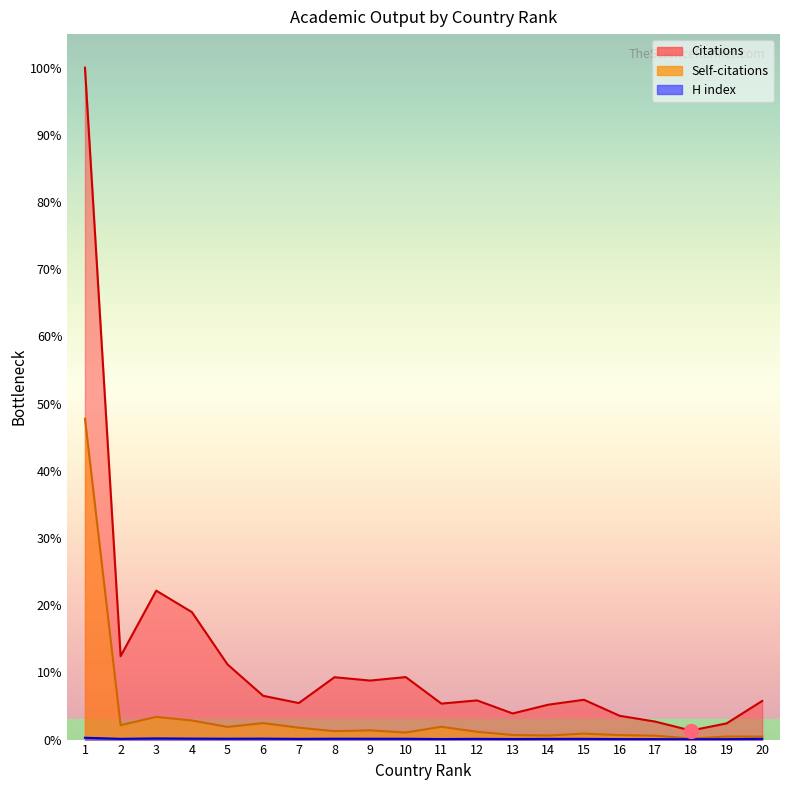

True or false: H index and Citations cross at least once.

False